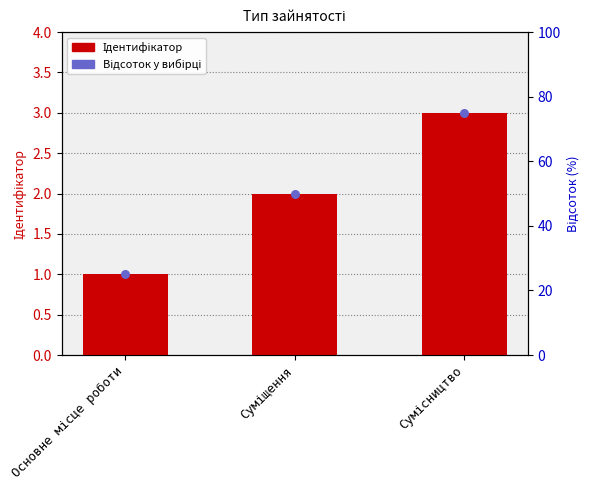

What is the total value across all series at Суміщення?

52